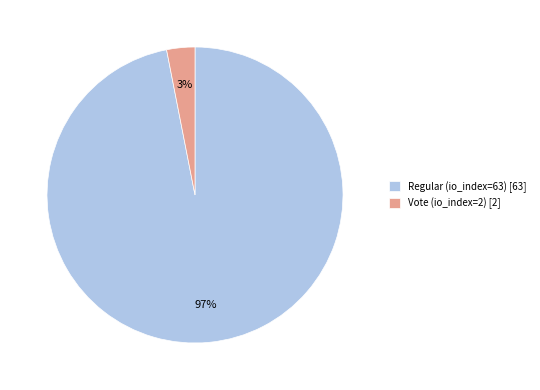

What percentage is the Vote (io_index=2) [2] slice, to the nearest percent?

3%